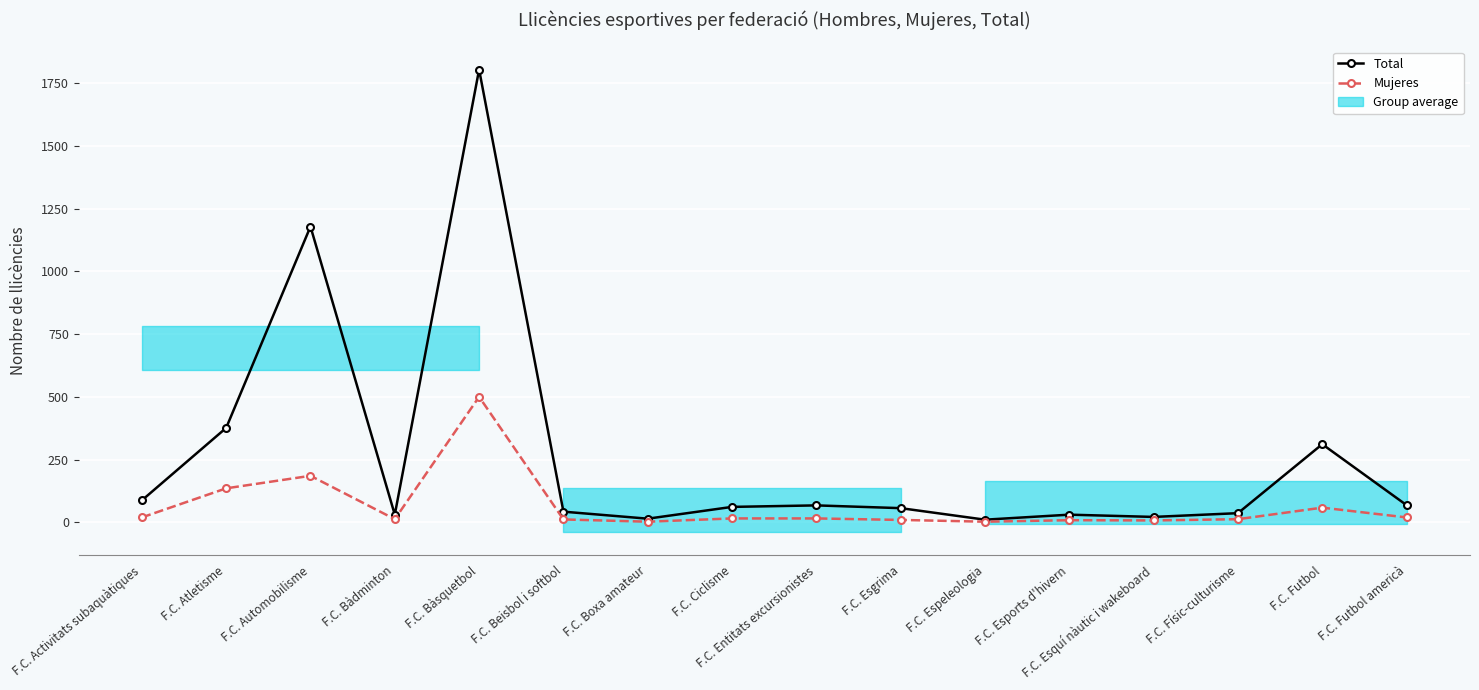

What is the sum of the Mujeres values at F.C. Atletisme and F.C. Espeleologia?

137